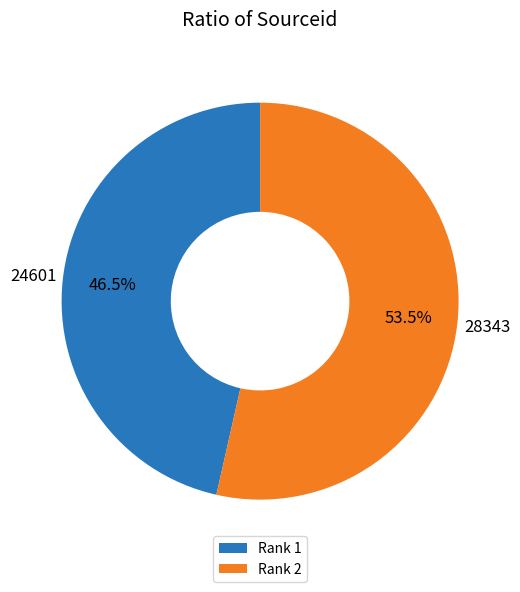

What is the ratio of the value at Rank 1 to the value at Rank 2?

0.9